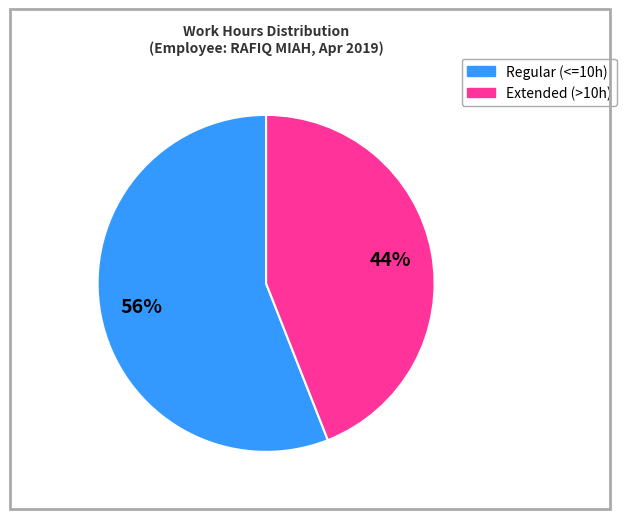

To the nearest percent, what is the difference between the largest and smallest slice percentages?

12%